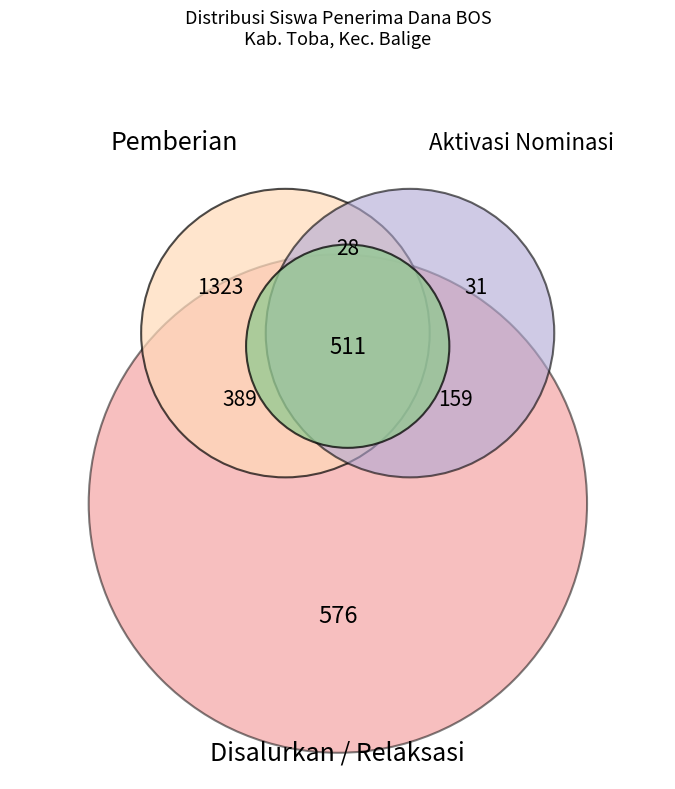

The SD NEGERI 173534 SIBODIALA slice represents 1% of the pie. True or false?

False